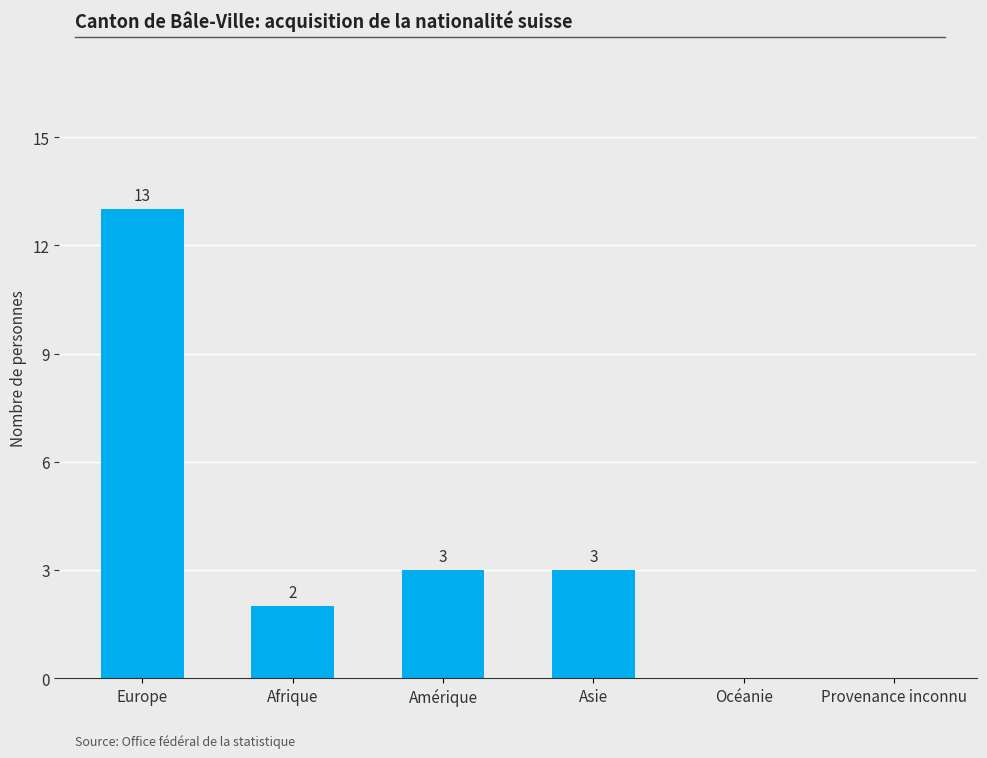

What is the sum of all values?

21